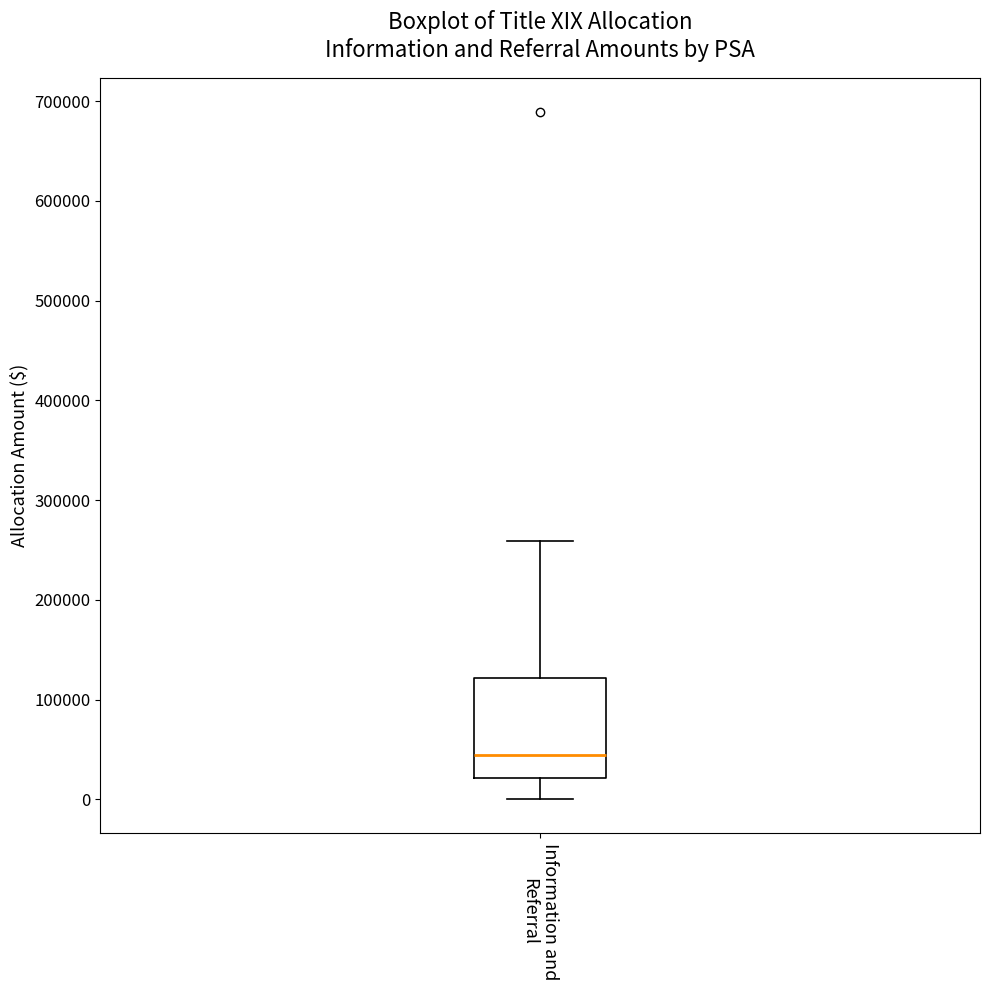

Read this box plot against the y-axis: the position of the median line, the range covered by the box, and the ends of both whiskers. The values are not printed on the chart, so give them approximately, as read against the axis.

median 40000, box 20000 to 120000, whiskers 0 to 260000